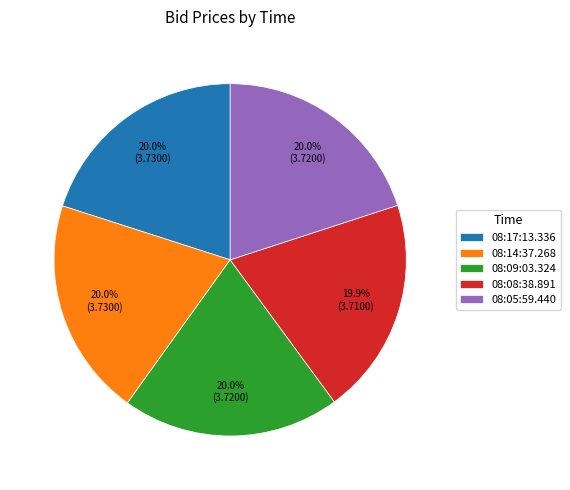

How much of the chart is everything except 08:05:59.440?

80.0%